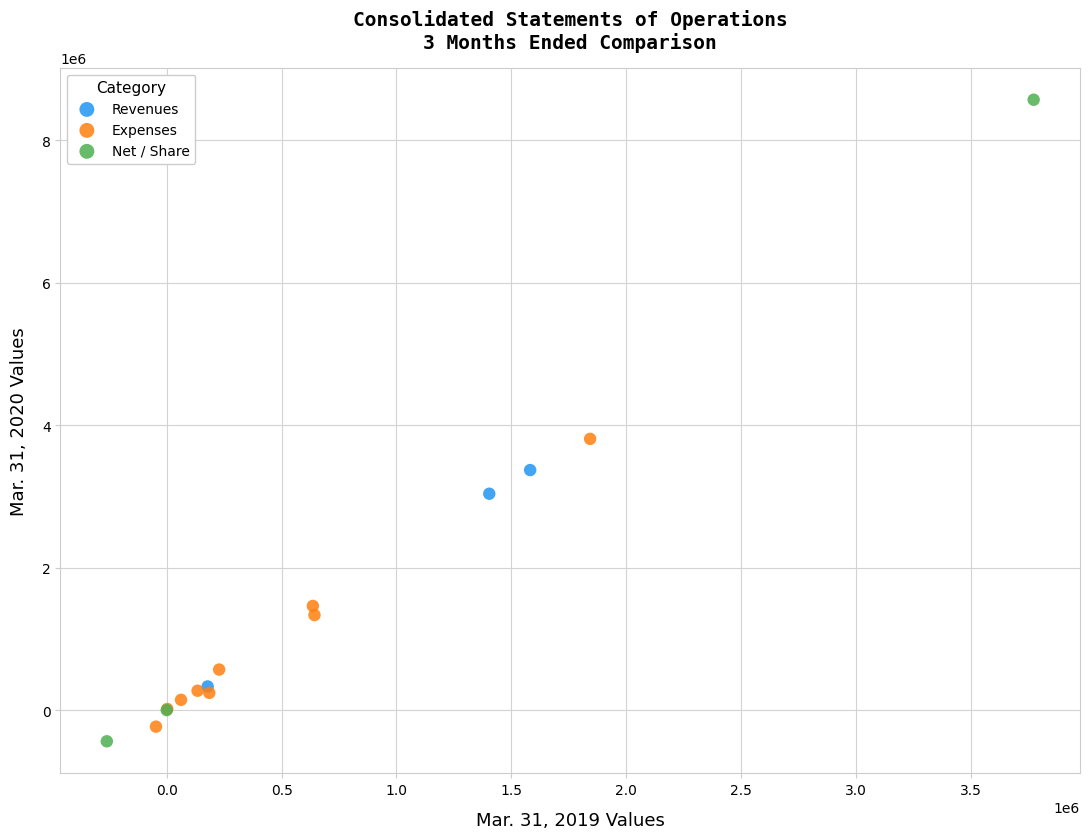

What are all the series names shown in the legend?

Revenues, Expenses, Net / Share